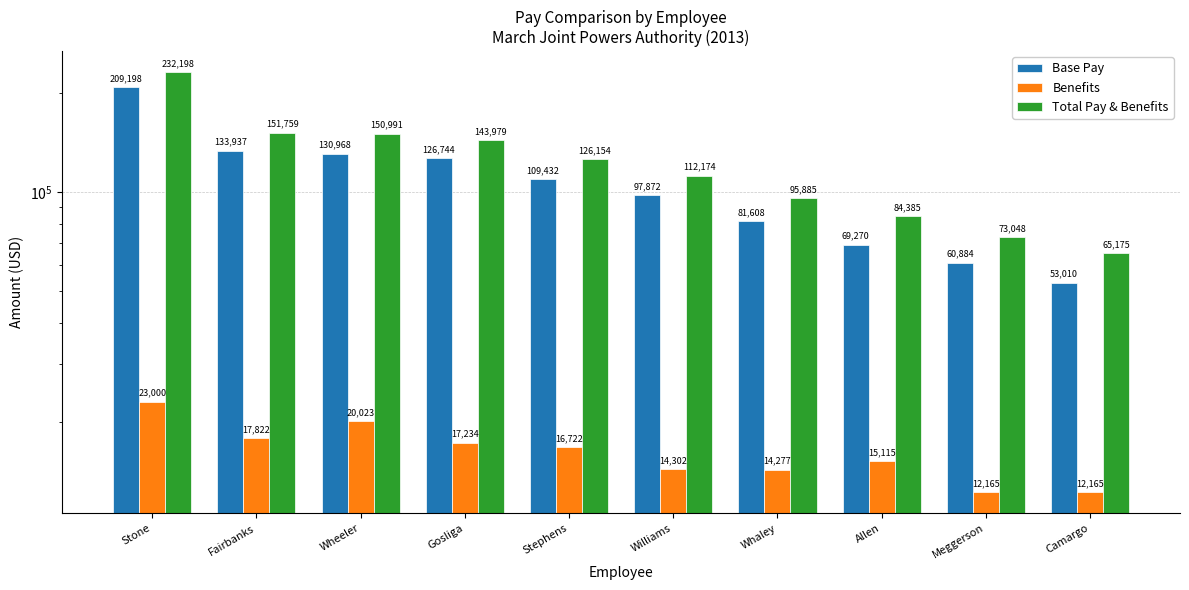

At Allen, list the series in order from largest to smallest.

Total Pay & Benefits, Base Pay, Benefits